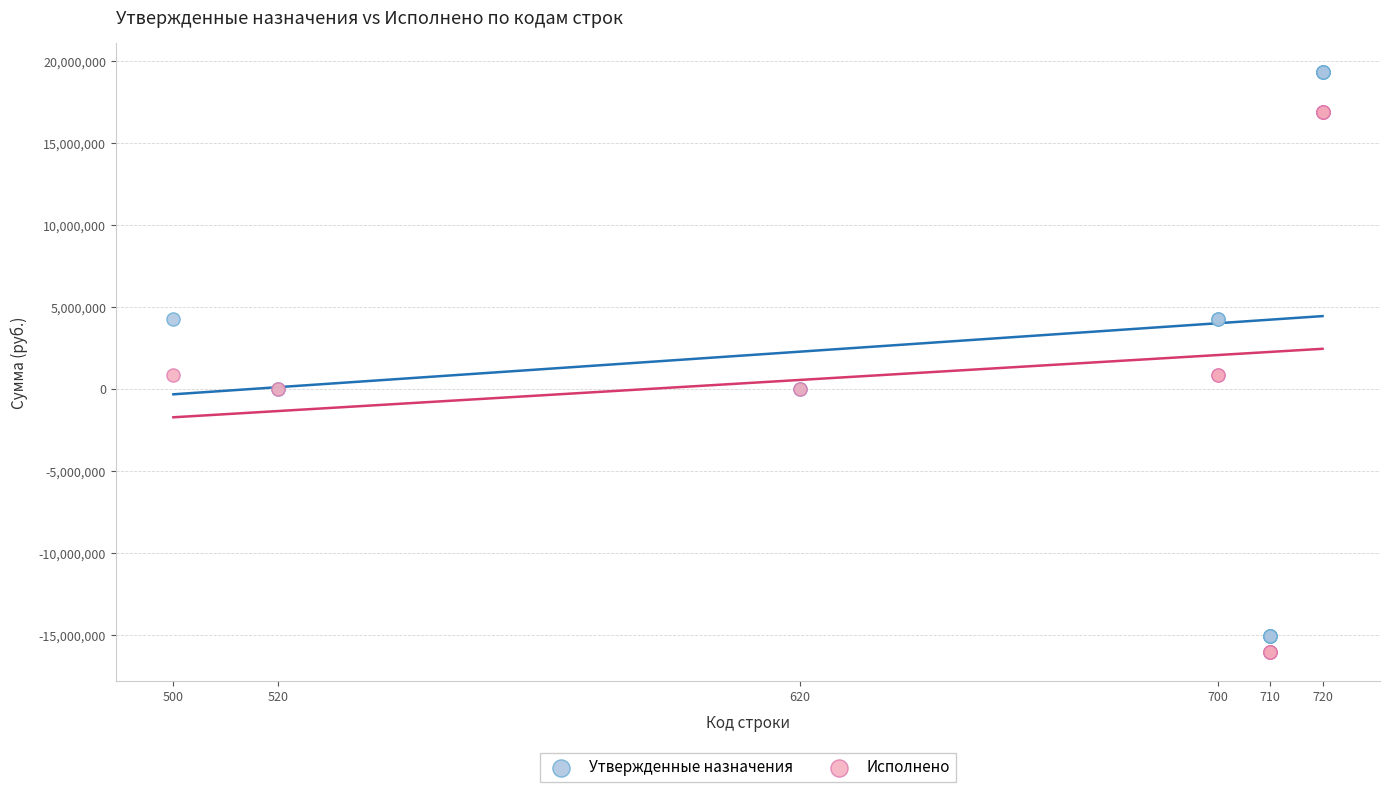

Which series contains the highest Y value?

Утвержденные назначения